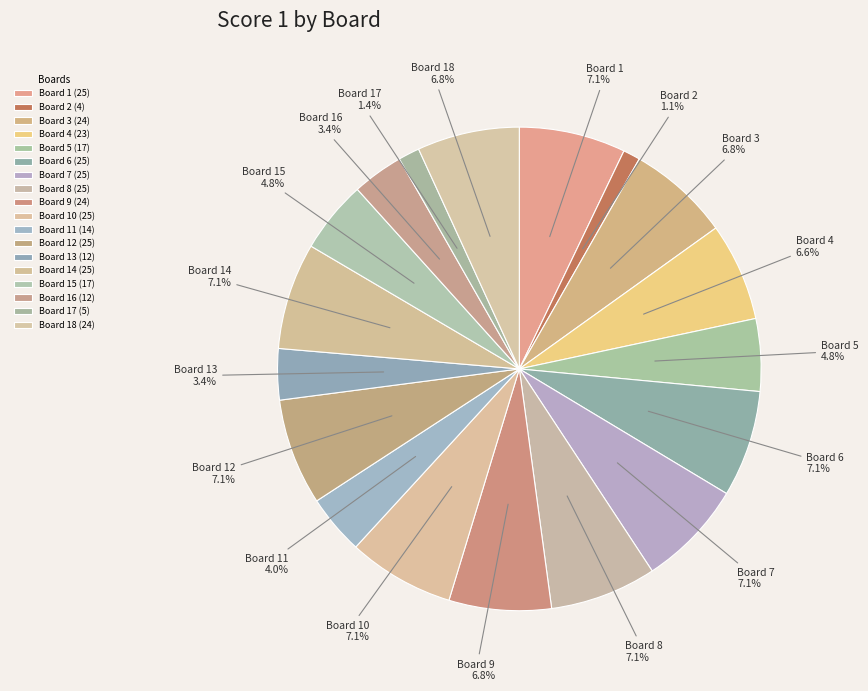

What is the total percentage of Board 11 and Board 14?

11.1%